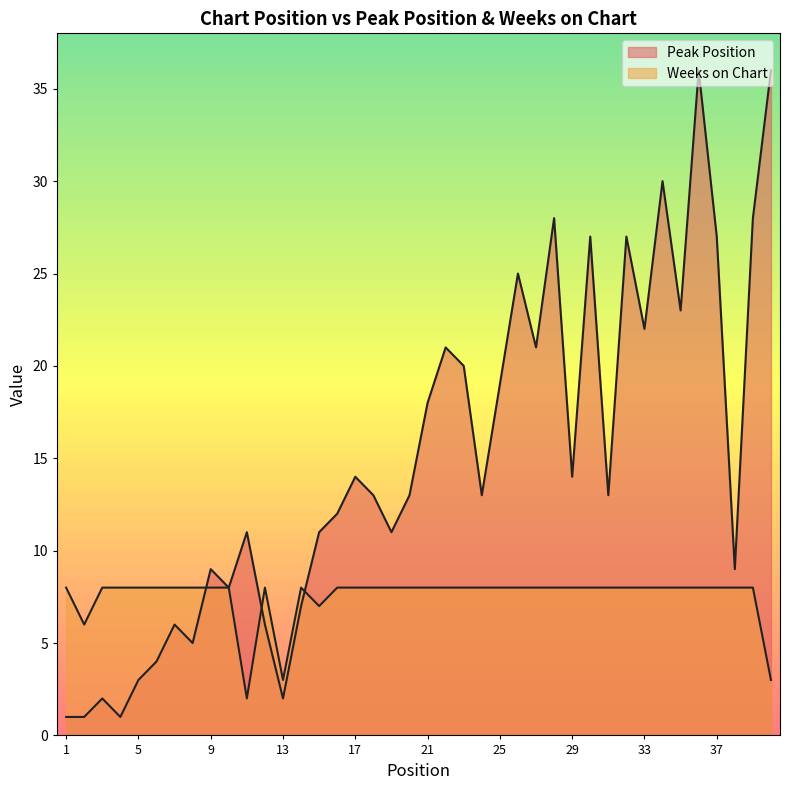

Is it true that Weeks on Chart equals 8 at 29?

True